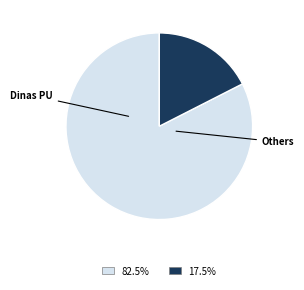

Is there any slice that represents more than half of the pie?

Yes